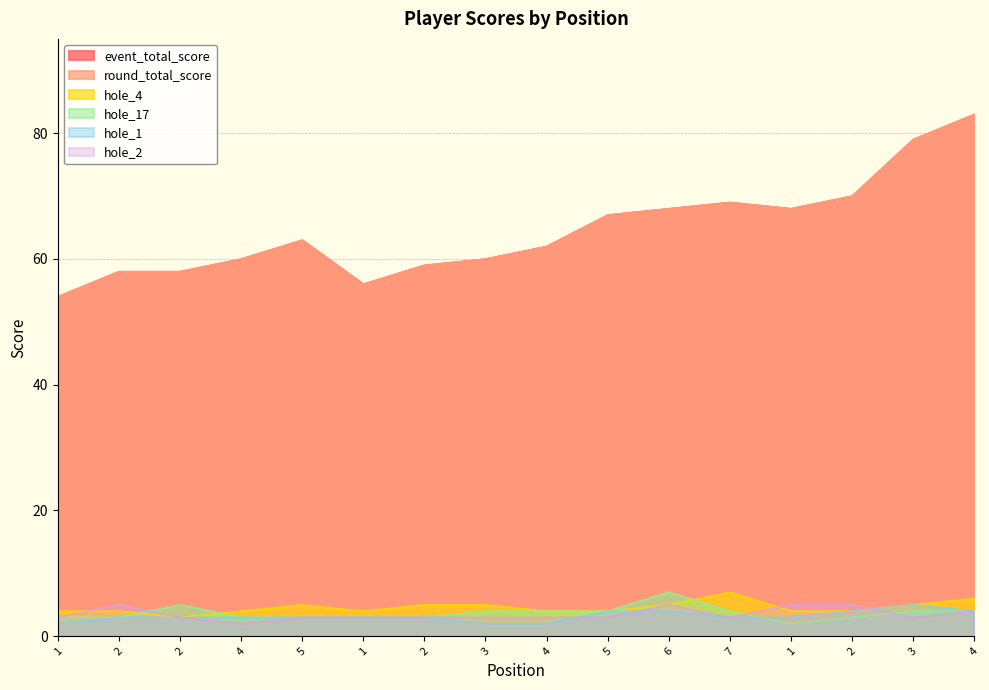

How many values in the hole_1 series exceed 3?

5